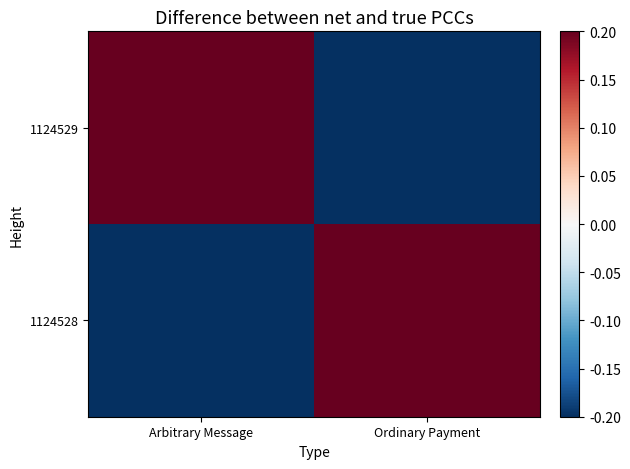

Which series has the largest range (max minus min)?

1124529